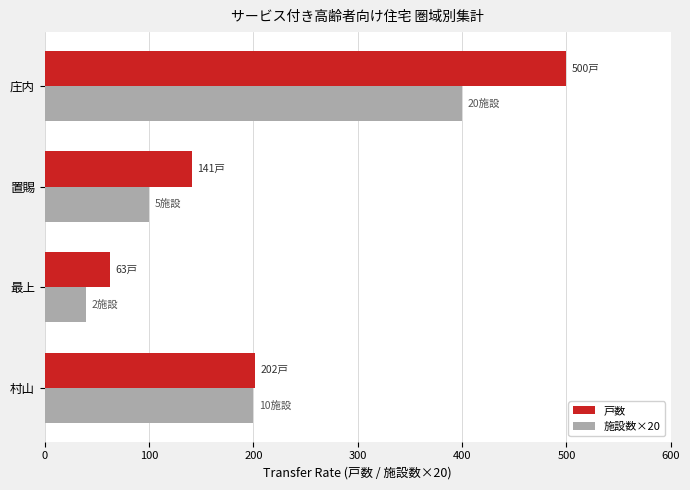

What are all the series names shown in the legend?

戸数, 施設数×20